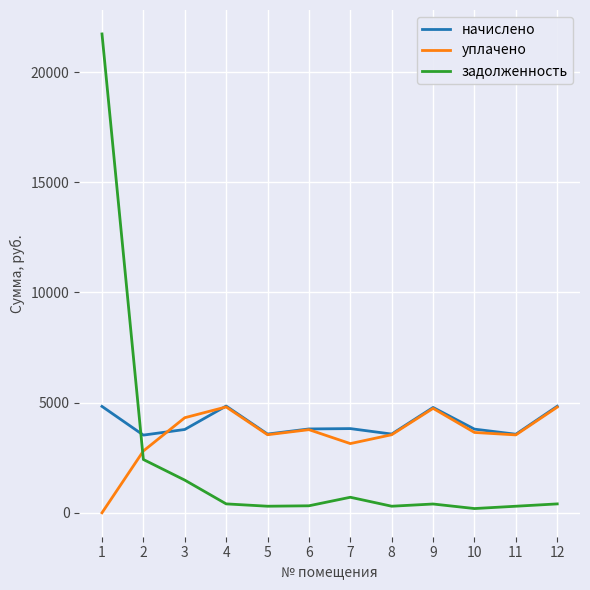

What is the spread (max minus min) of values at 2?

1107.0